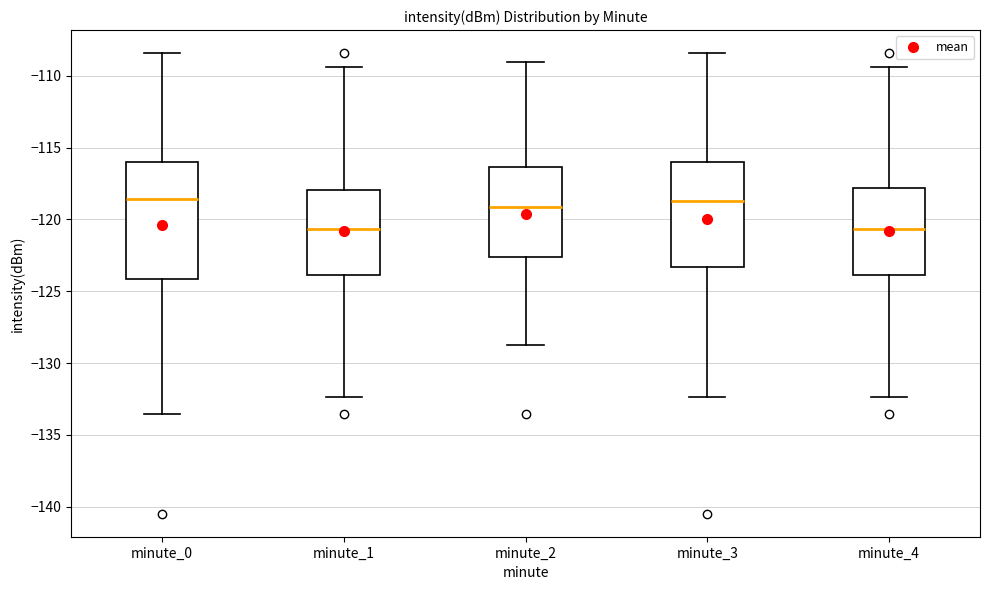

Reading left to right, transcribe this box plot: for each box, give where its median line is, the range the box spans, and where its two whiskers end, as read against the y-axis. The values are not printed on the chart, so give them approximately, as read against the axis.

minute_0: median -118.5, box -124.0 to -116.0, whiskers -133.5 to -108.5
minute_1: median -120.5, box -124.0 to -118.0, whiskers -132.5 to -109.5
minute_2: median -119.0, box -122.5 to -116.5, whiskers -128.5 to -109.0
minute_3: median -118.5, box -123.5 to -116.0, whiskers -132.5 to -108.5
minute_4: median -120.5, box -124.0 to -118.0, whiskers -132.5 to -109.5